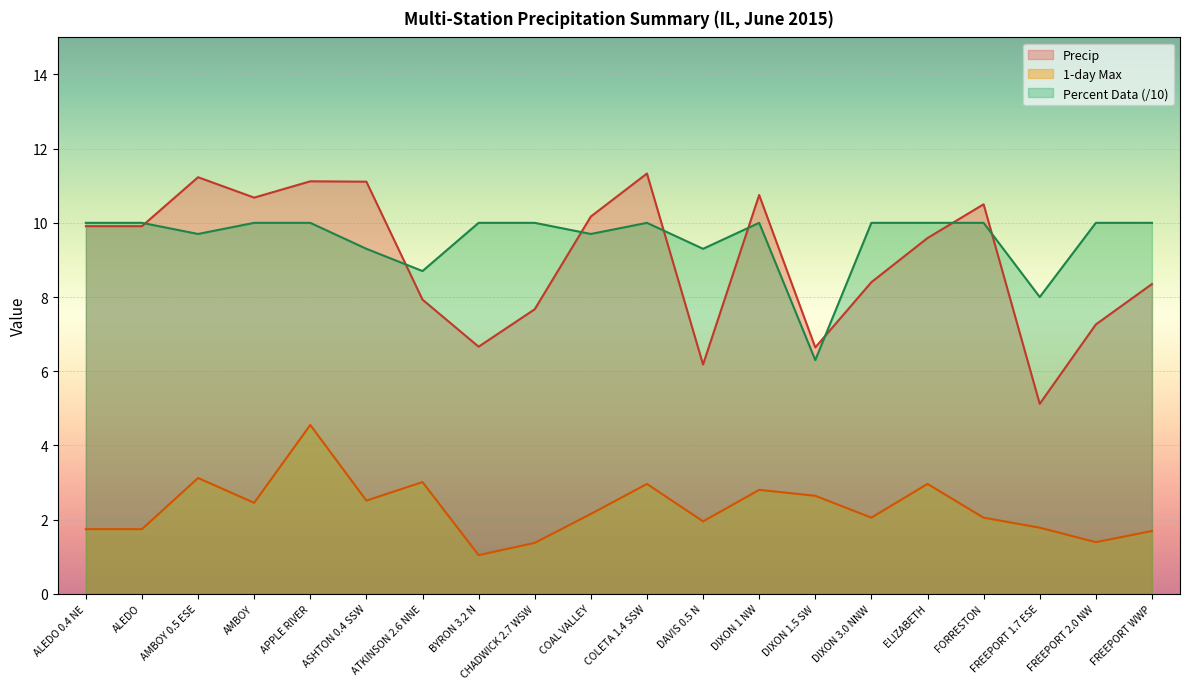

Is the value of Percent Data at ALEDO greater than the value of 1-day Max at DAVIS 0.5 N?

Yes